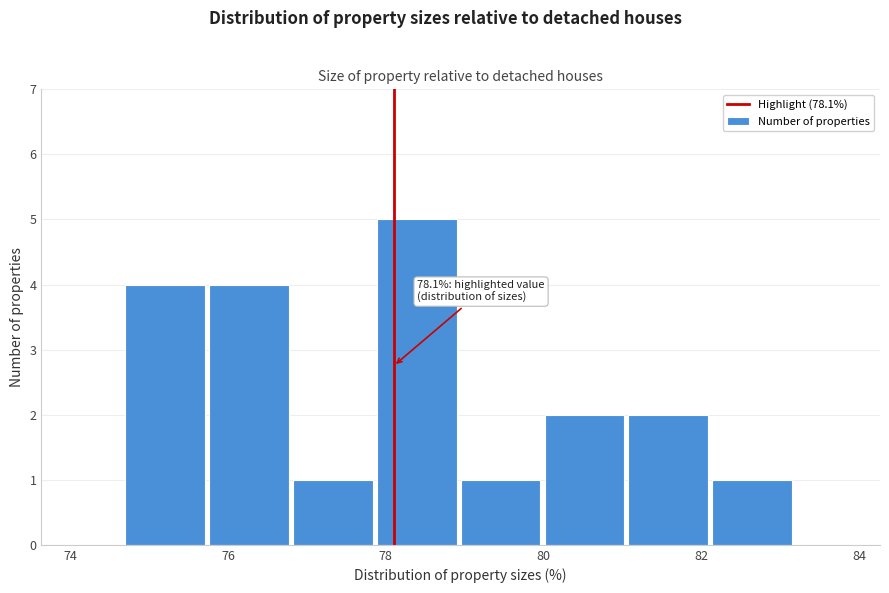

Which range on the x-axis has the tallest bar?

77.8 to 79.0